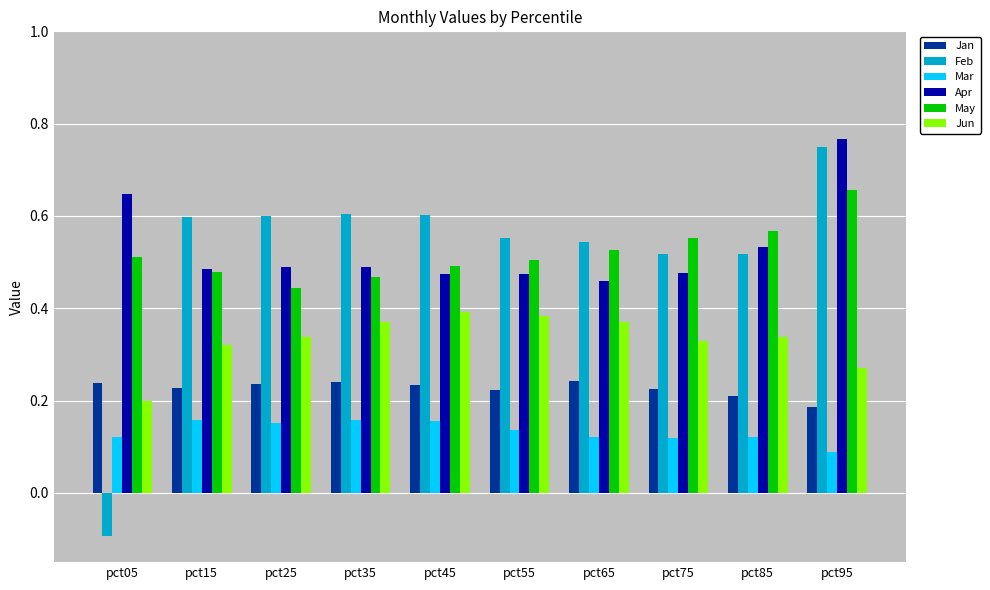

Is it true that May equals 0.5 at pct45?

True